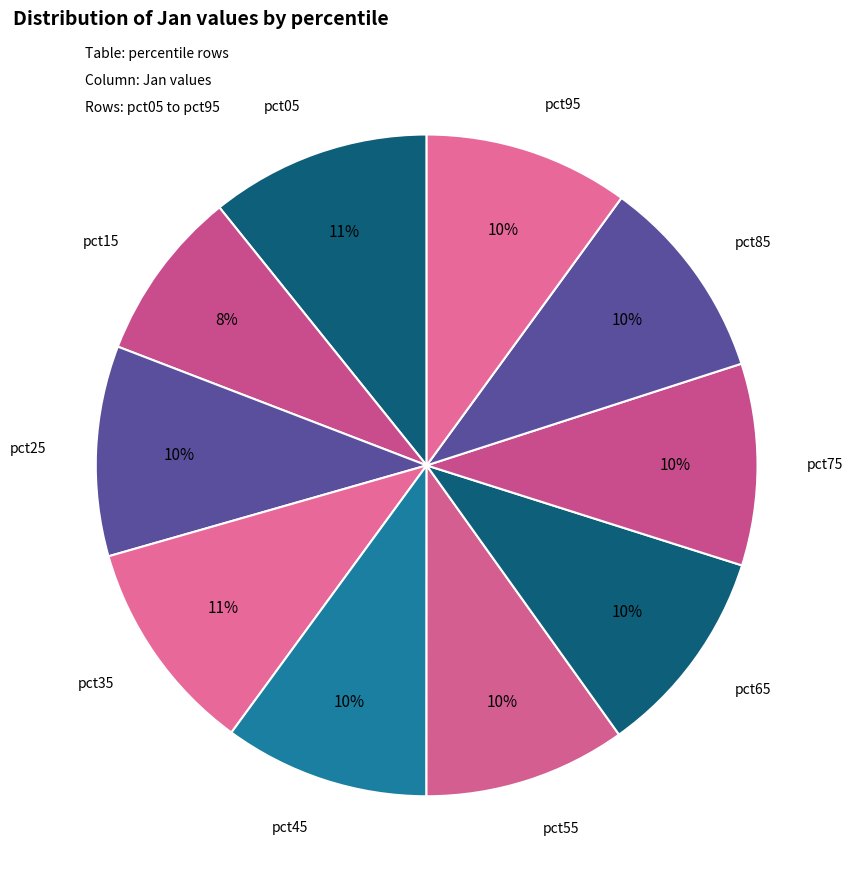

Is there a majority slice in this chart?

No